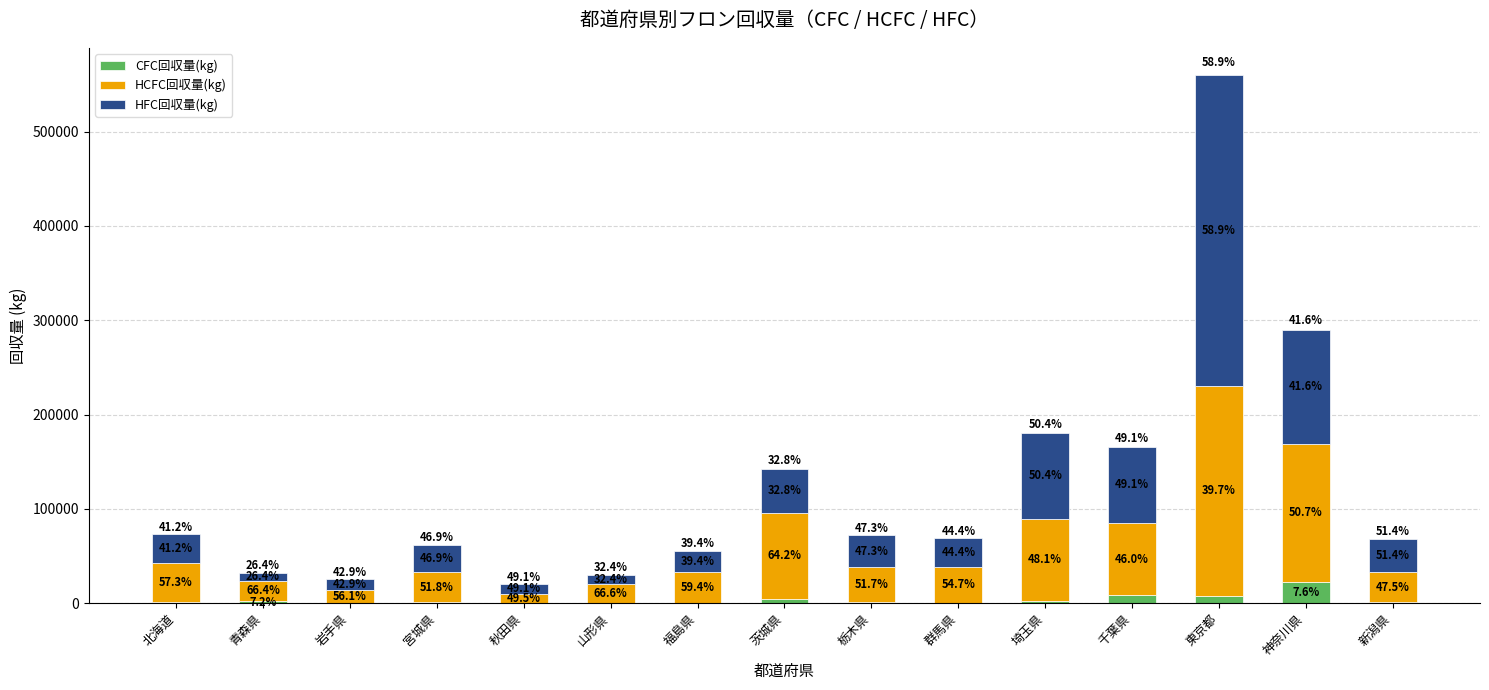

Between 青森県 and 岩手県, which series saw the biggest shift?

HCFC回収量(kg)